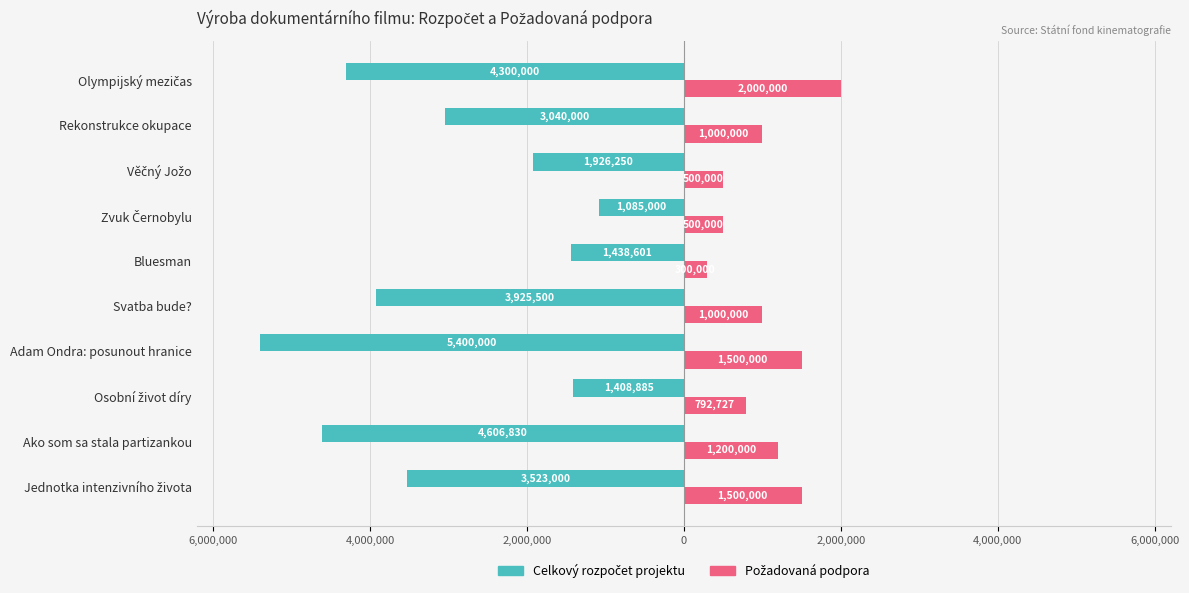

True or false: celkový rozpočet projektu has a value of -1630550 at Zvuk Černobylu.

False